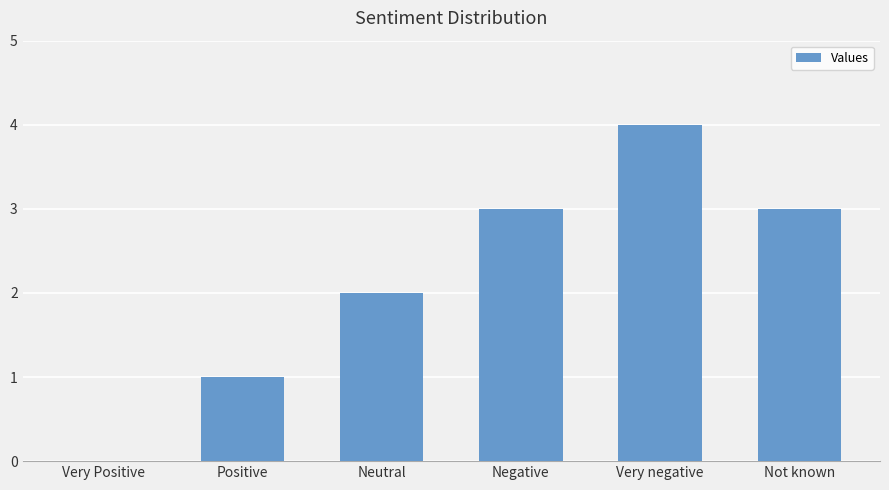

Reading left to right, list all the values displayed in this chart.

0	1	2	3	4	3